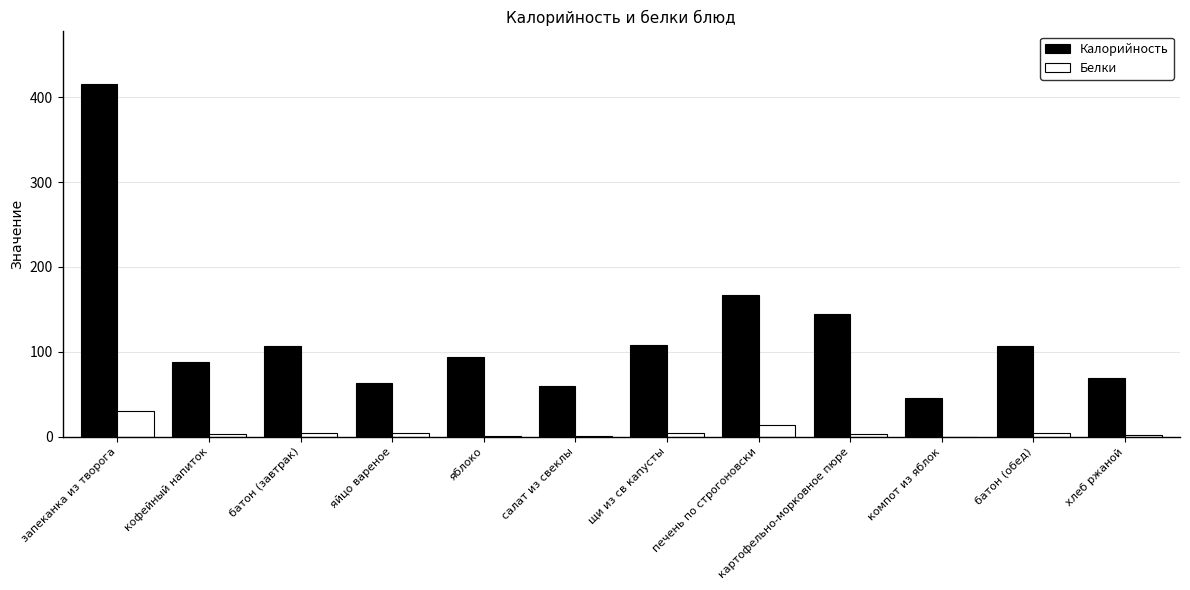

True or false: Калорийность has a value of 186.2 at щи из св капусты.

False